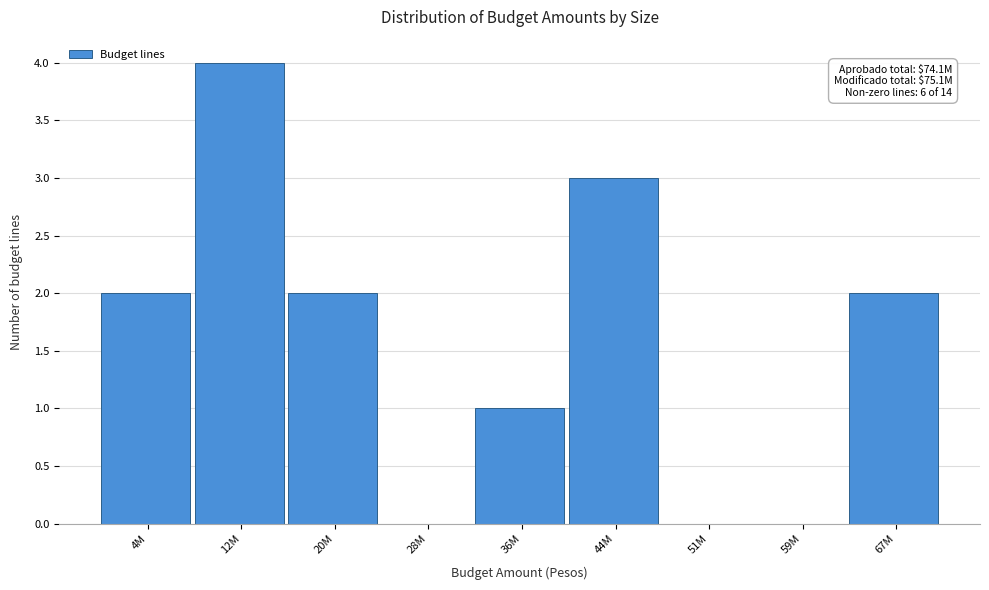

Reading right to left, transcribe all the data shown in this chart.

67M=2	59M=0	51M=0	44M=3	36M=1	28M=0	20M=2	12M=4	4M=2